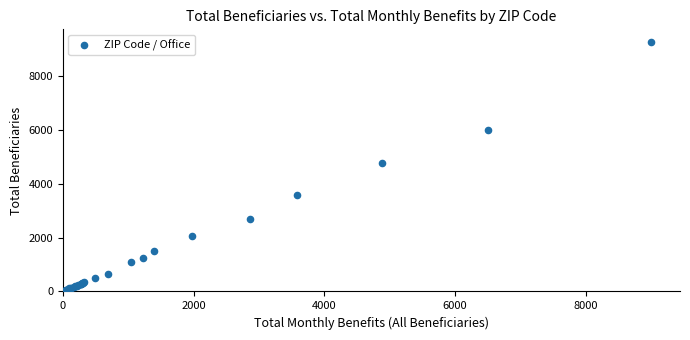

What Y value in the scatter plot is closest to 4647?

4755